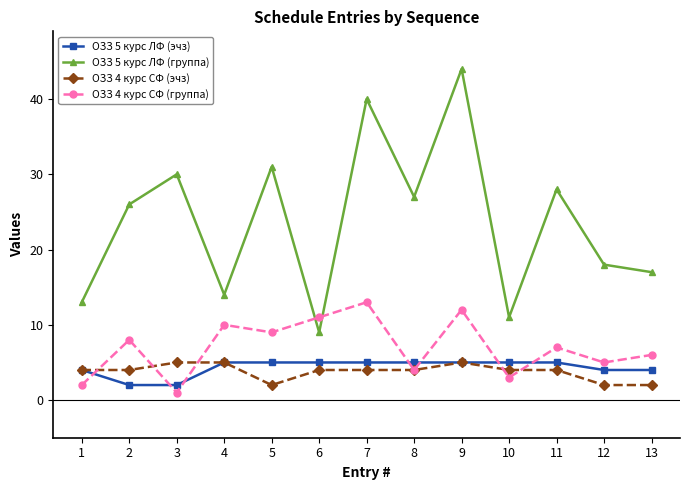

What are all the series names shown in the legend?

ОЗЗ 5 курс ЛФ (эчз), ОЗЗ 5 курс ЛФ (группа), ОЗЗ 4 курс СФ (эчз), ОЗЗ 4 курс СФ (группа)